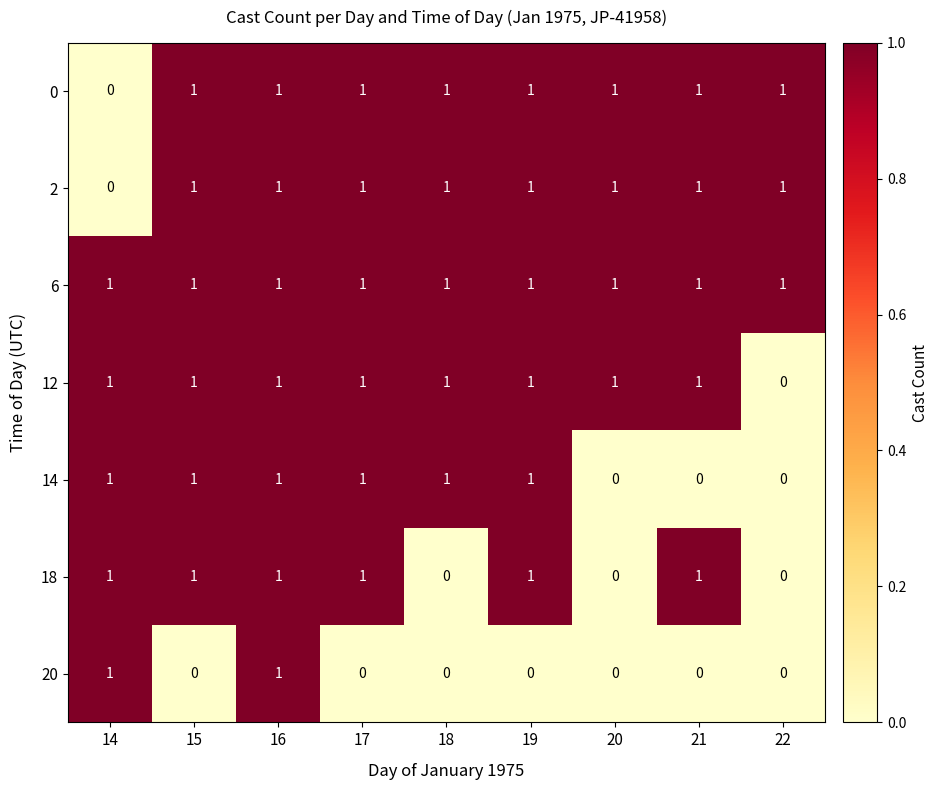

Is it true that 14 equals 0 at 18?

False